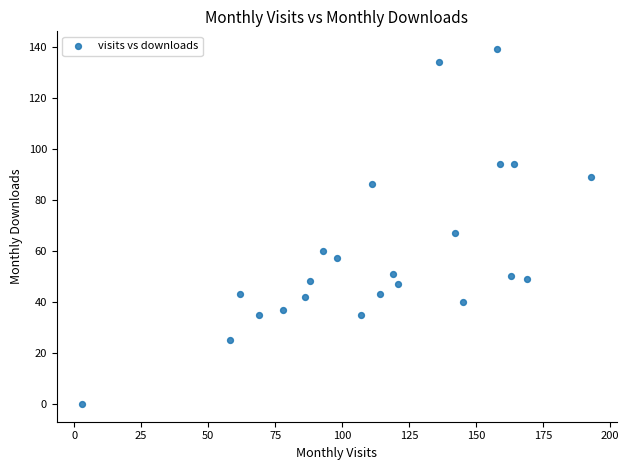

What is the range of X values (max minus min)?

190